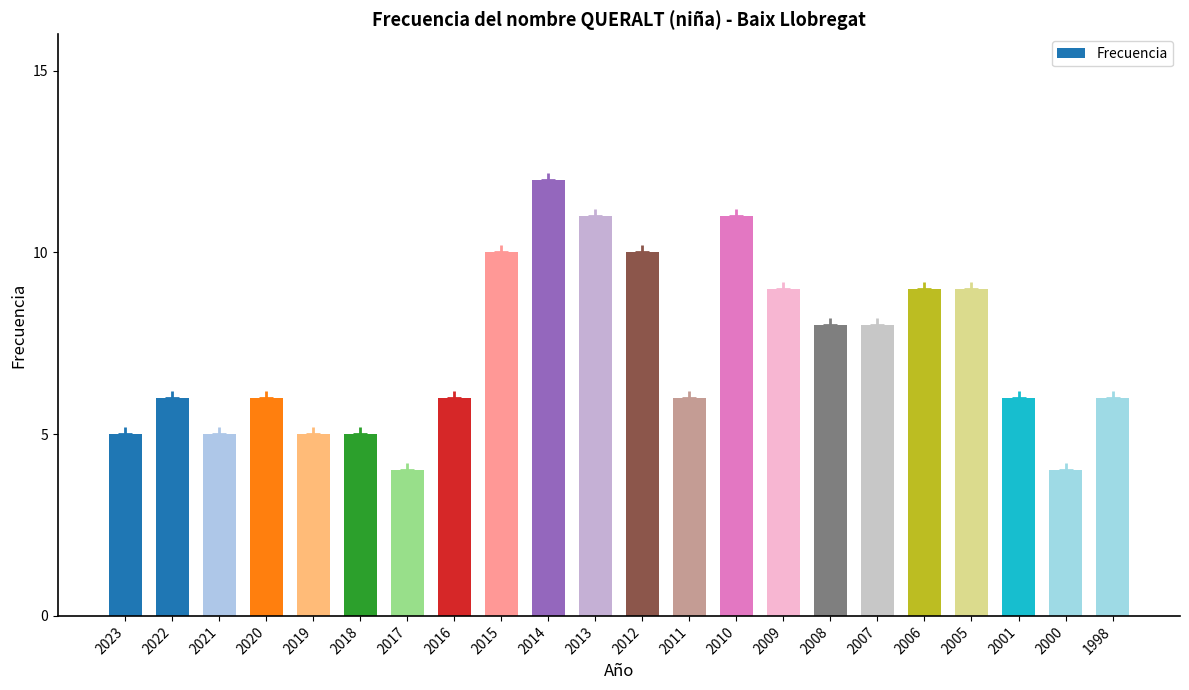

List the labels in order of value, largest first.

2014, 2013, 2010, 2015, 2012, 2009, 2006, 2005, 2008, 2007, 2022, 2020, 2016, 2011, 2001, 1998, 2023, 2021, 2019, 2018, 2017, 2000